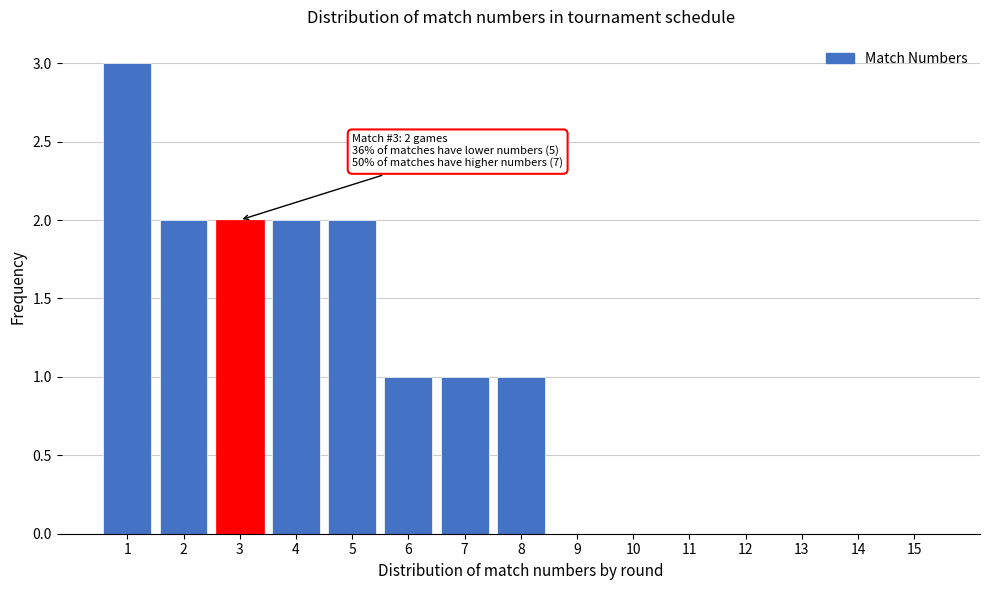

Reading left to right, list all the values displayed in this chart.

1=3	2=2	3=2	4=2	5=2	6=1	7=1	8=1	9=0	10=0	11=0	12=0	13=0	14=0	15=0